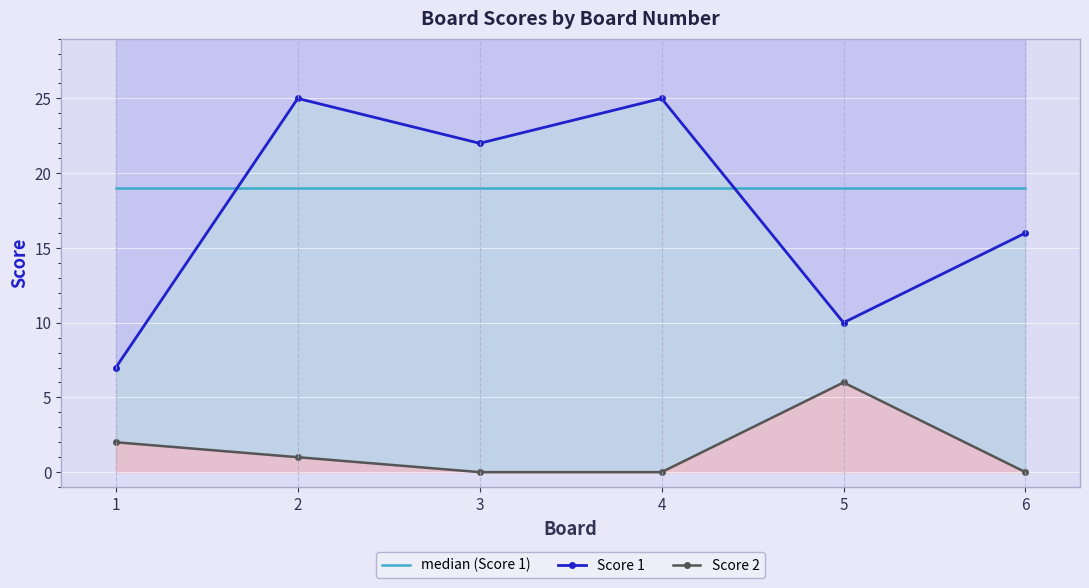

How many lines are shown in the chart?

3